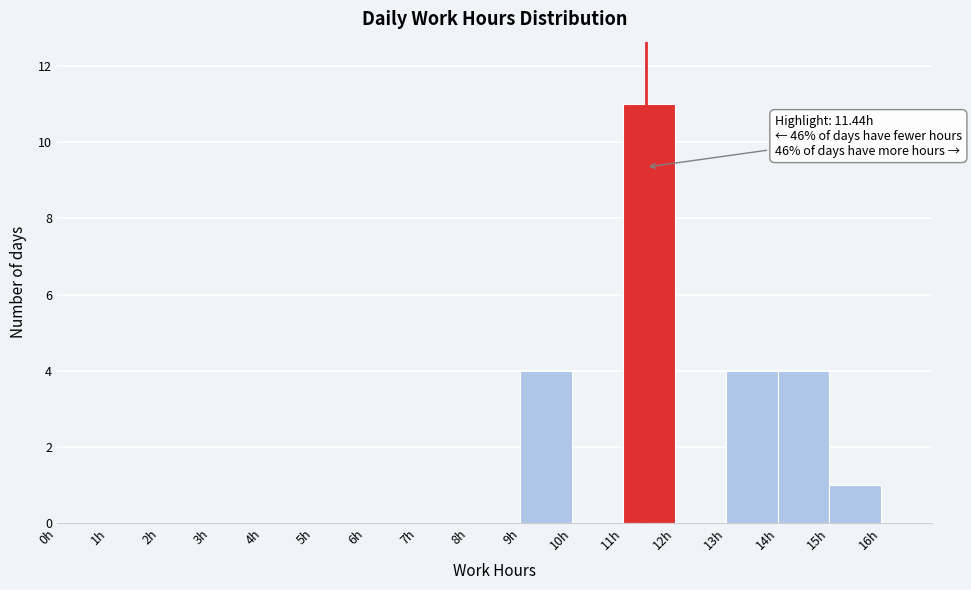

Which range on the x-axis has the tallest bar?

11 to 12